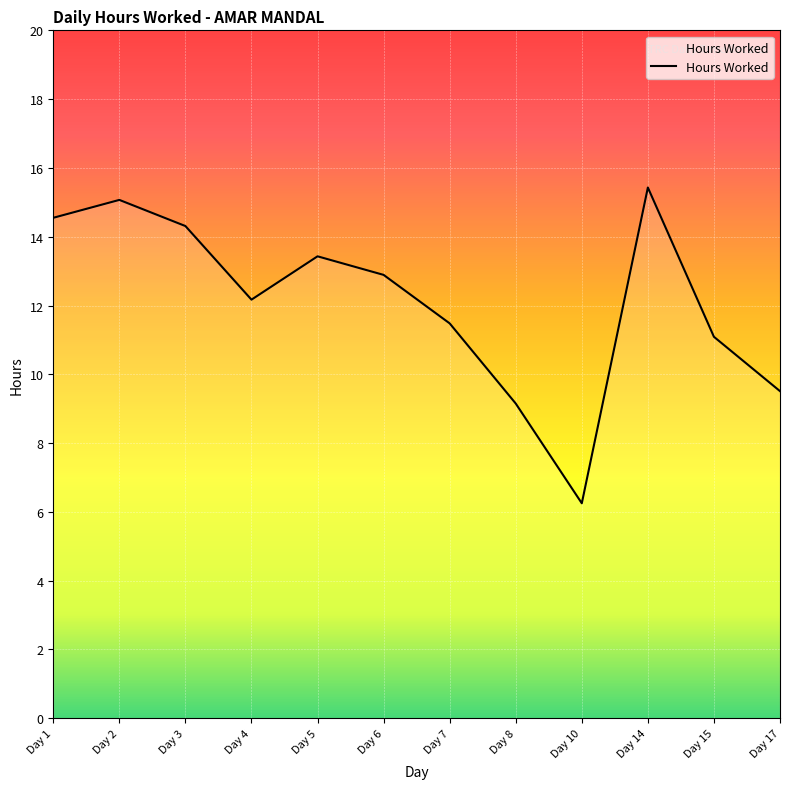

Rank the categories by value from lowest to highest.

Day 10, Day 8, Day 17, Day 15, Day 7, Day 4, Day 6, Day 5, Day 3, Day 1, Day 2, Day 14